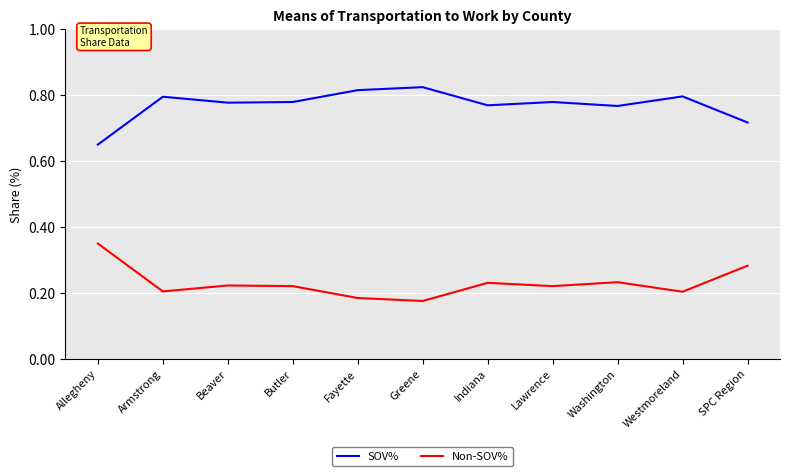

What position from the right is Greene?

6